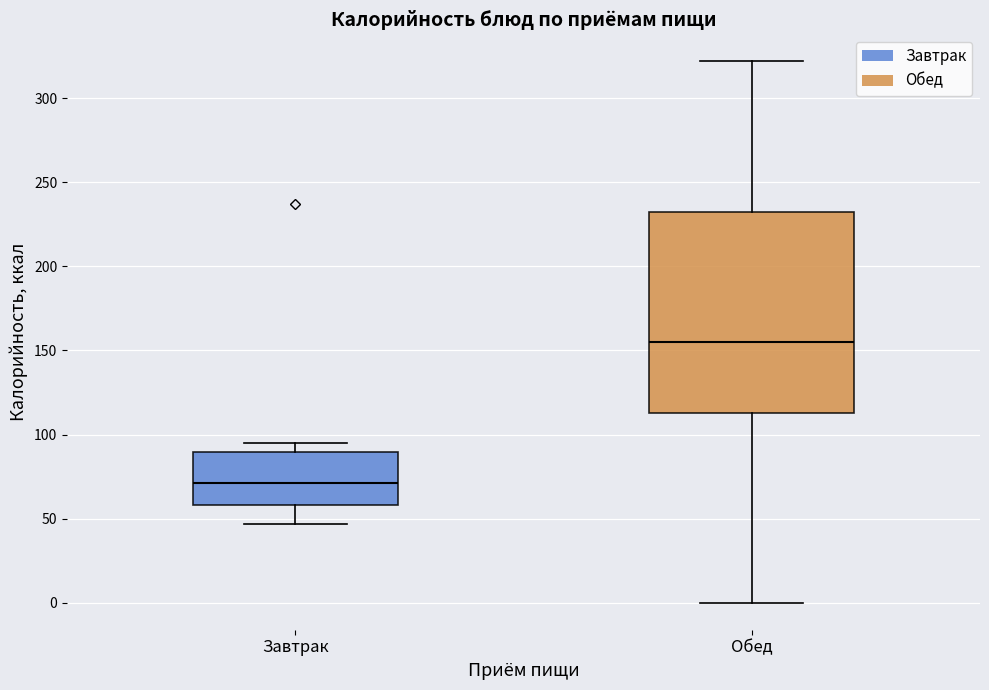

Which box's median line is the lowest?

Завтрак